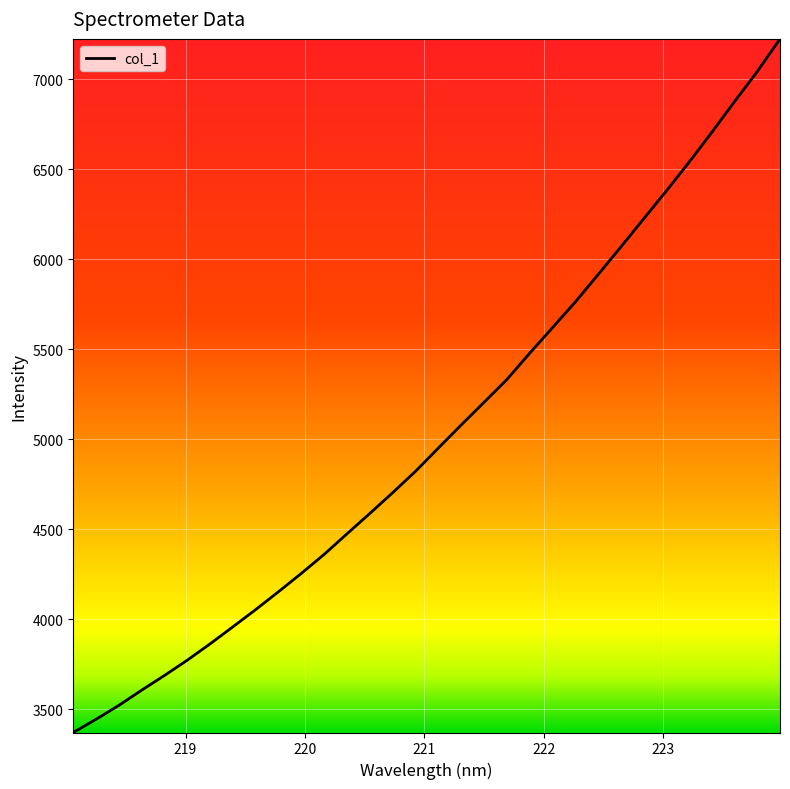

What is the average value?

5030.7